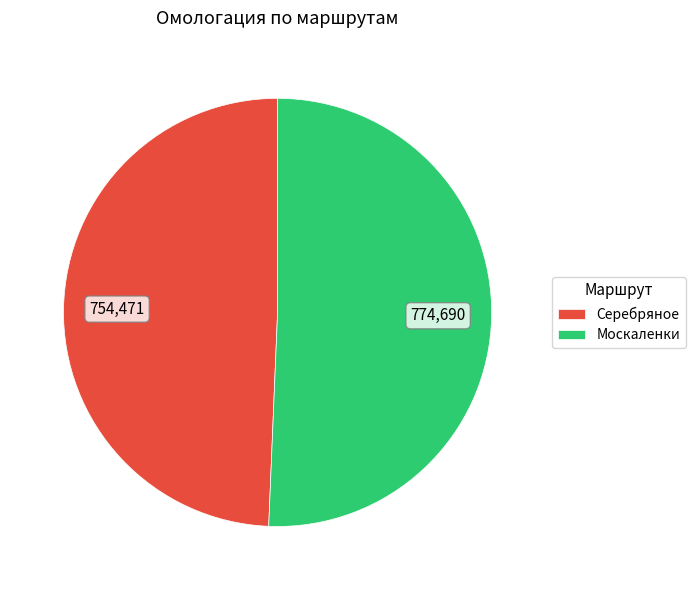

Is the sum of Серебряное and Москаленки greater than half?

Yes